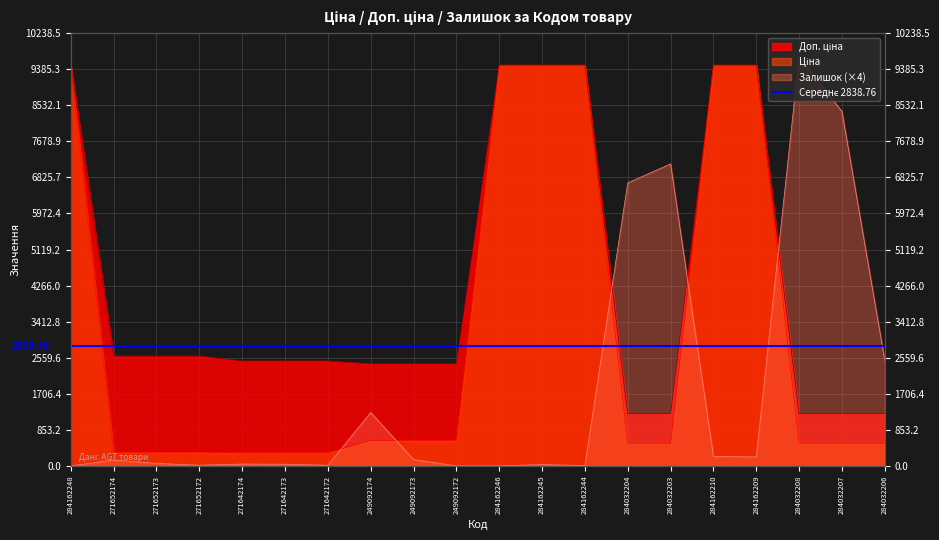

Where do Доп. ціна and Залишок first cross each other?

284162244 and 284032204